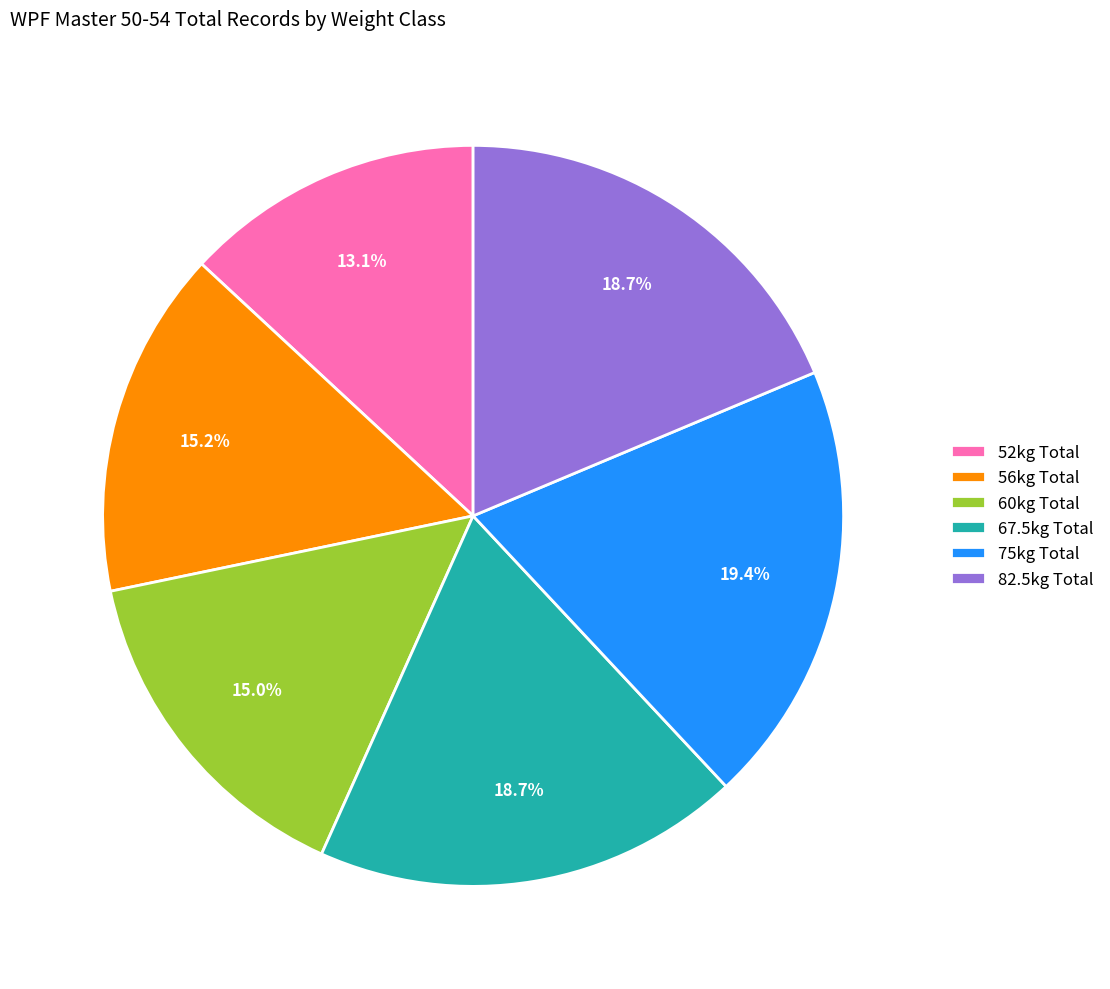

How many slices are in this pie chart?

6